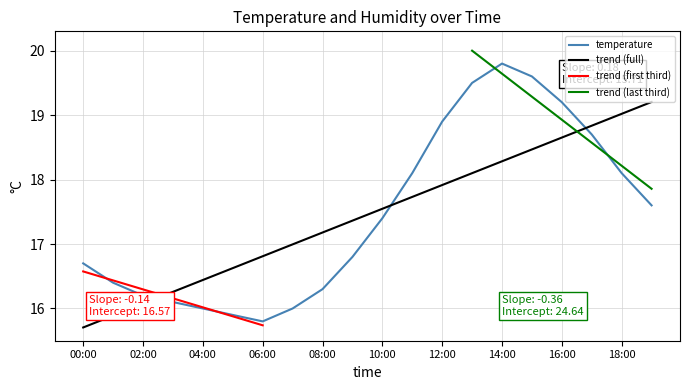

What is the label of the 2nd point from the right?

18:00